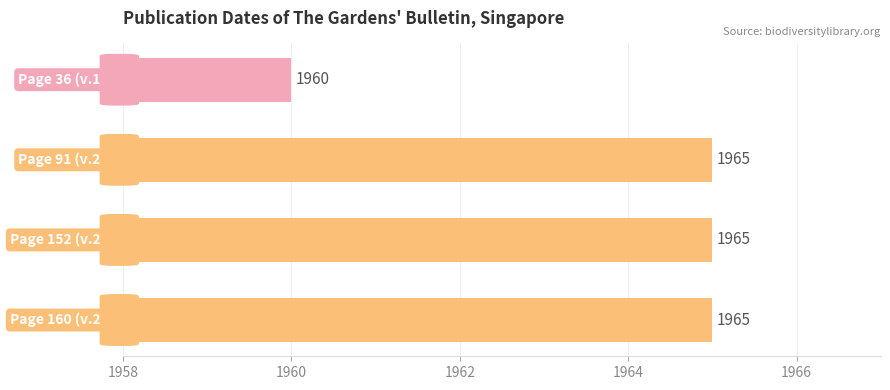

Reading top to bottom, what are all the values shown in this chart?

1960	1965	1965	1965